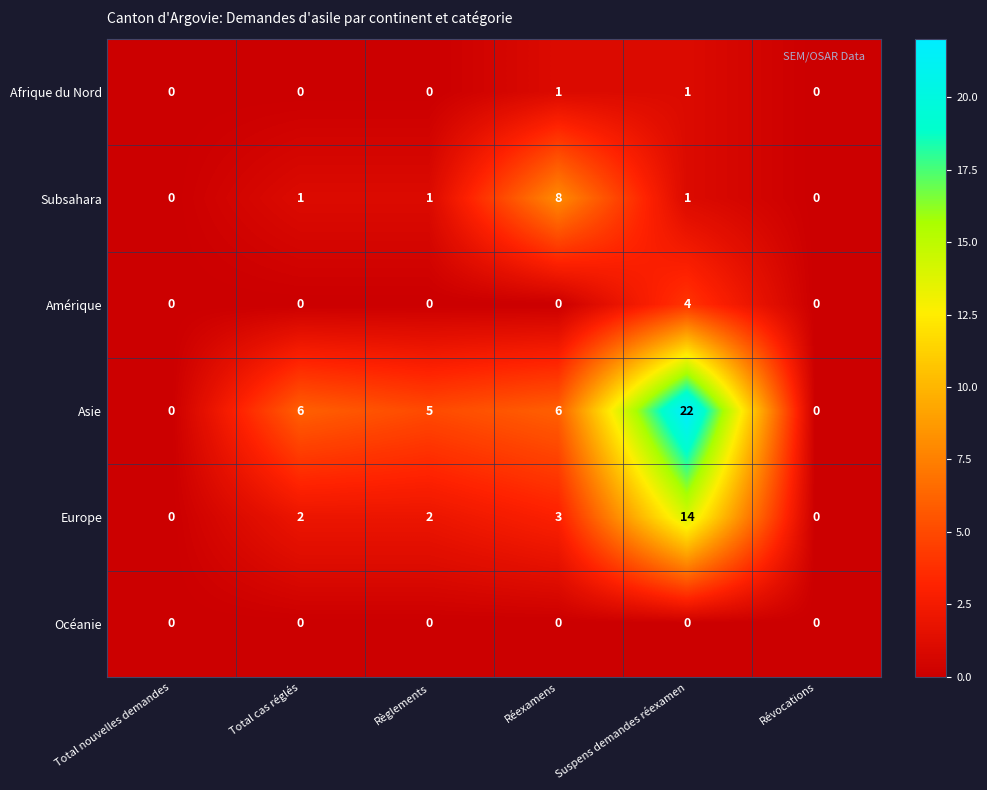

List the series in order of their peak value, lowest first.

Océanie, Afrique du Nord, Amérique, Subsahara, Europe, Asie